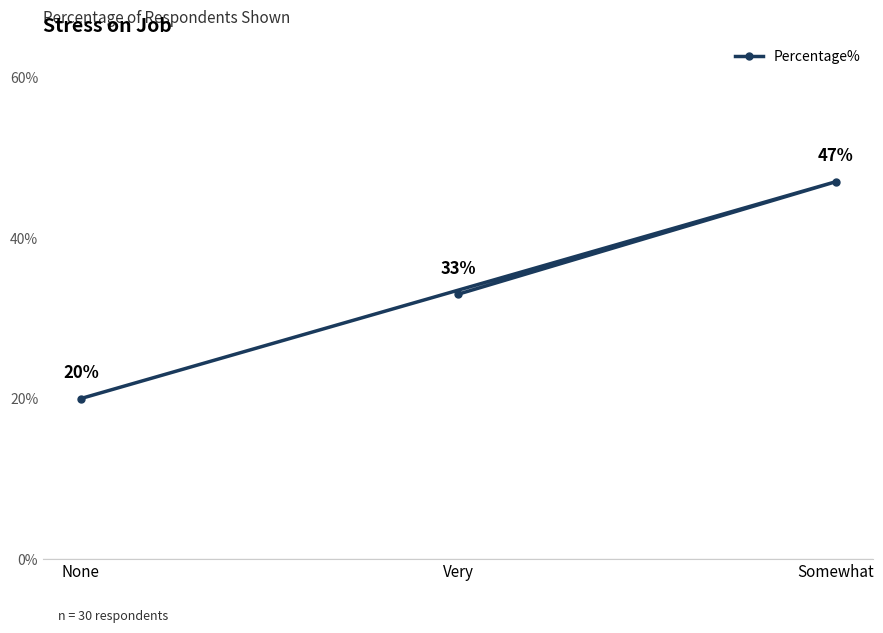

What is the average value?

0.3